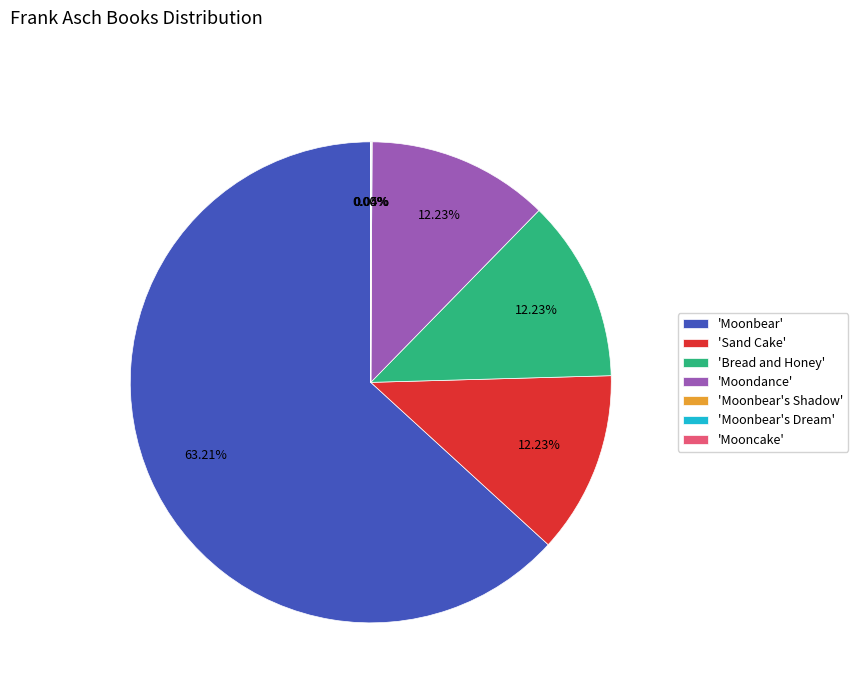

Which has a higher value, 'Moonbear' or 'Bread and Honey'?

'Moonbear'